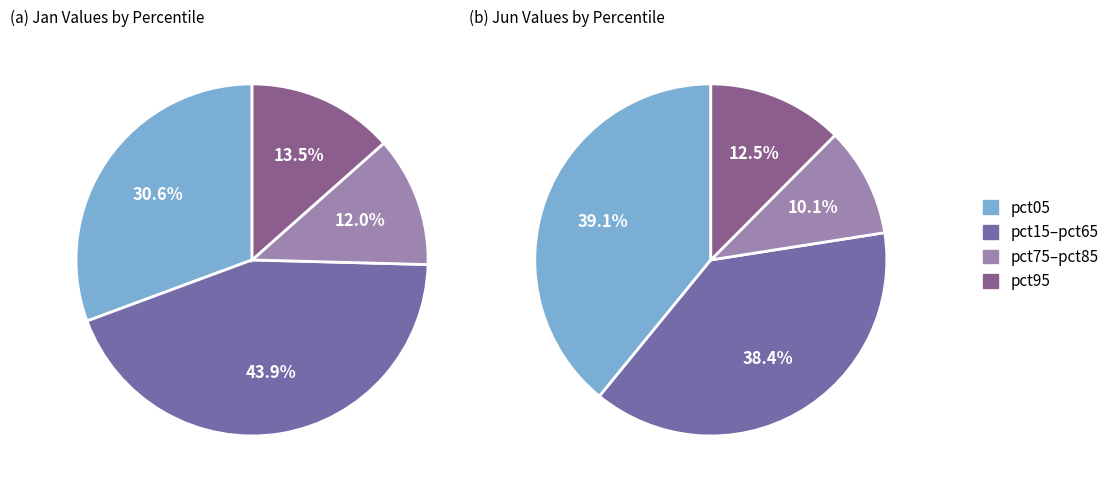

Is there any slice that represents more than half of the pie?

No